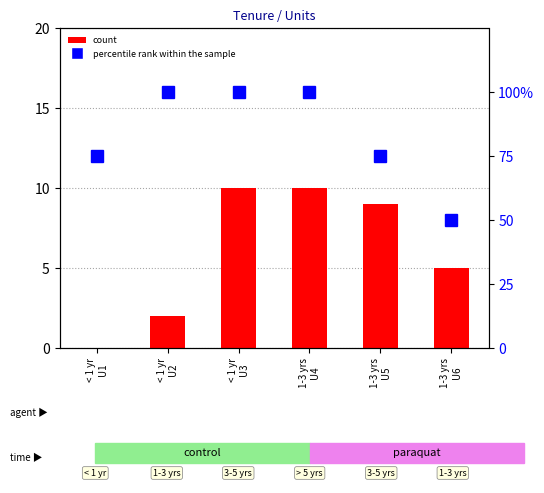

What is the spread (max minus min) of values at < 1 yr
U1?

75